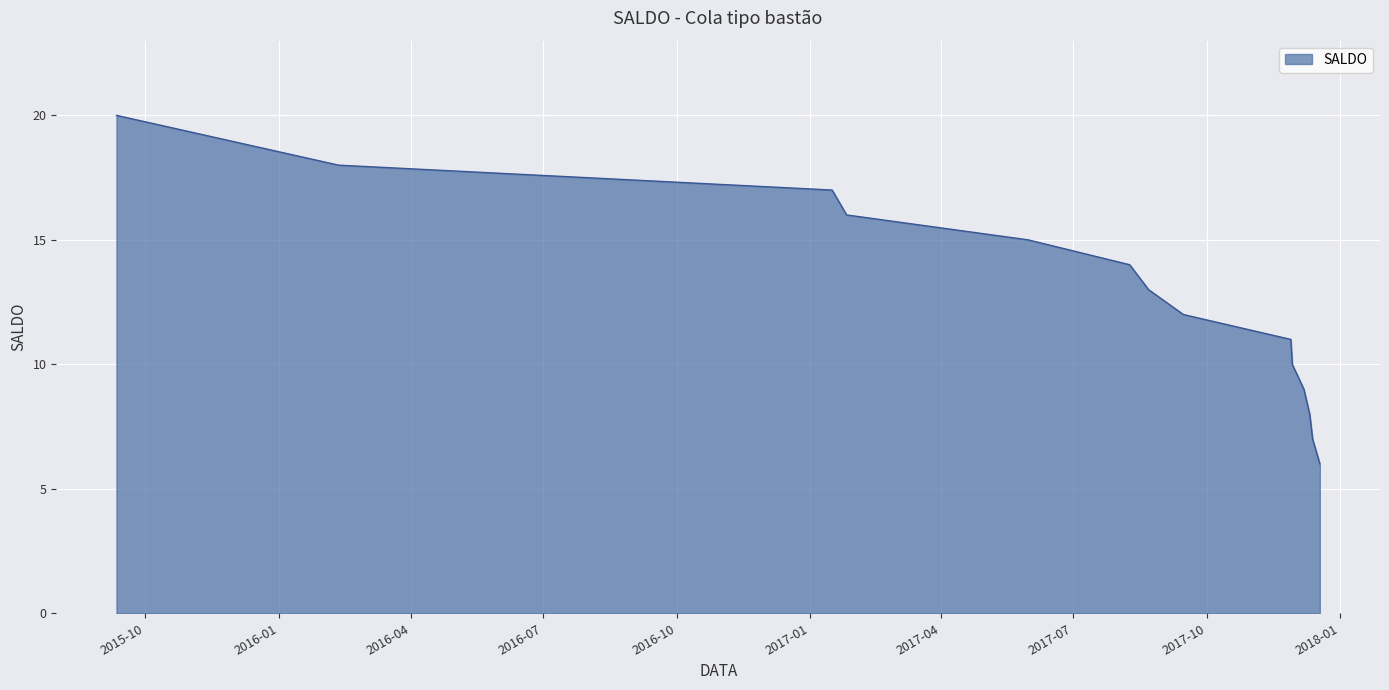

What is the smallest value displayed?

6